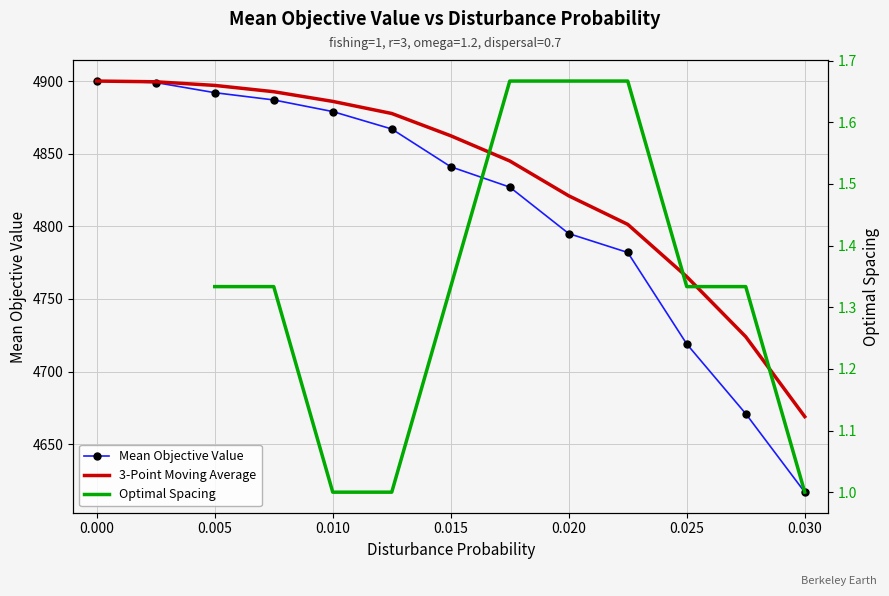

True or false: Optimal Spacing and Mean Objective Value cross at least once.

False